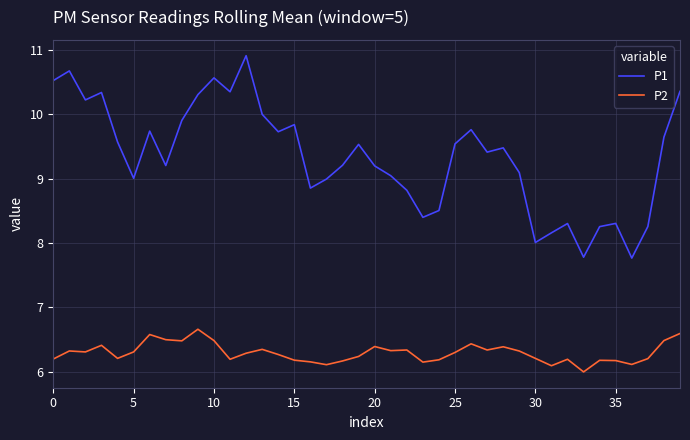

What is the difference between the maximum and minimum values in the P2 series?

0.7